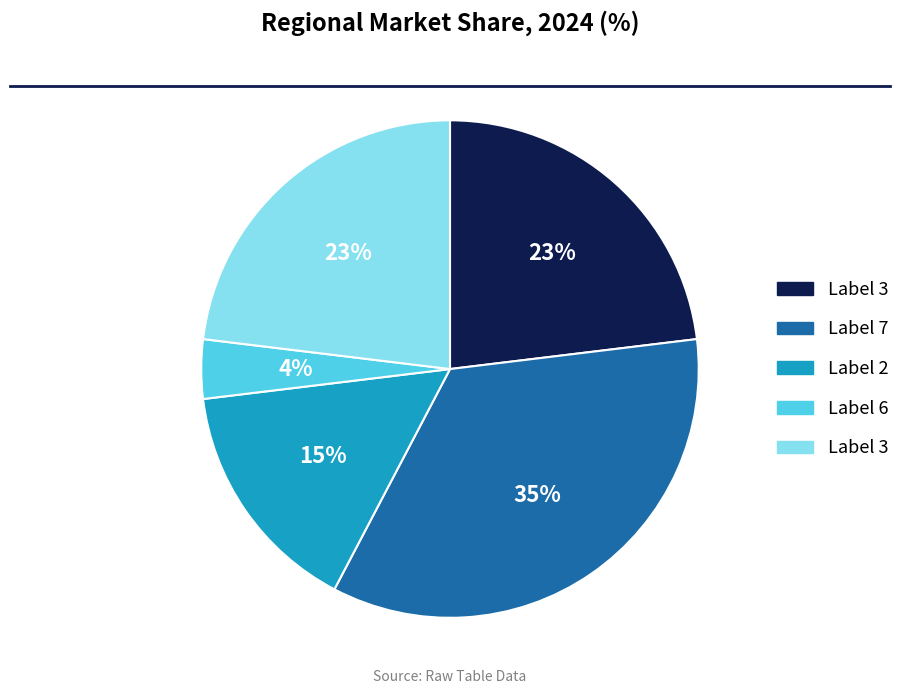

To the nearest percent, what is the average slice percentage?

20%